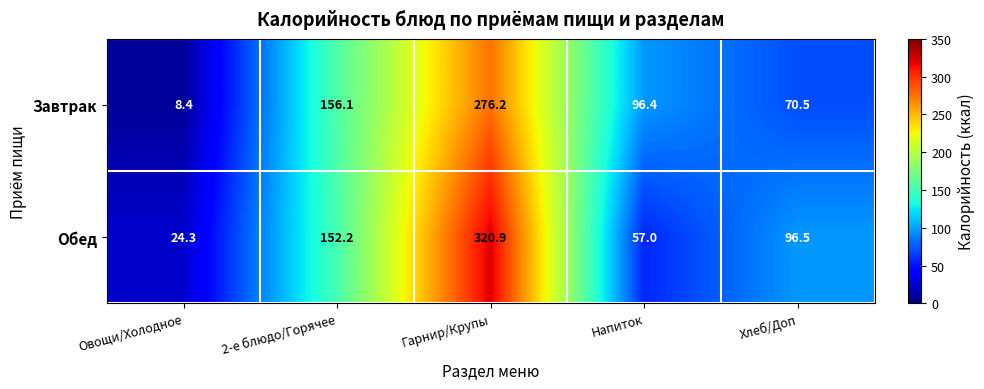

True or false: Завтрак has a value of 8.4 at Овощи/Холодное.

True